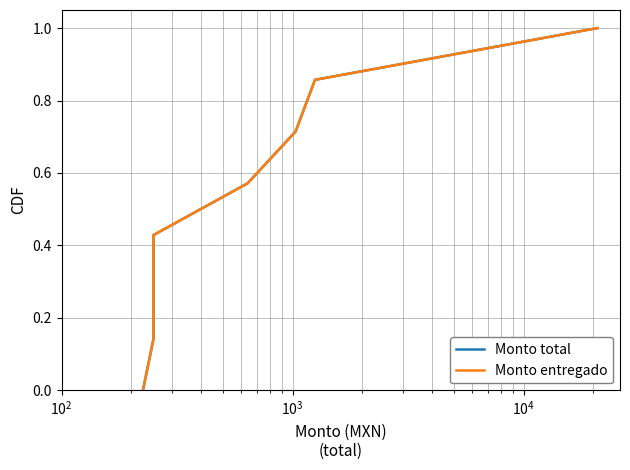

Count the number of data series in this chart.

2